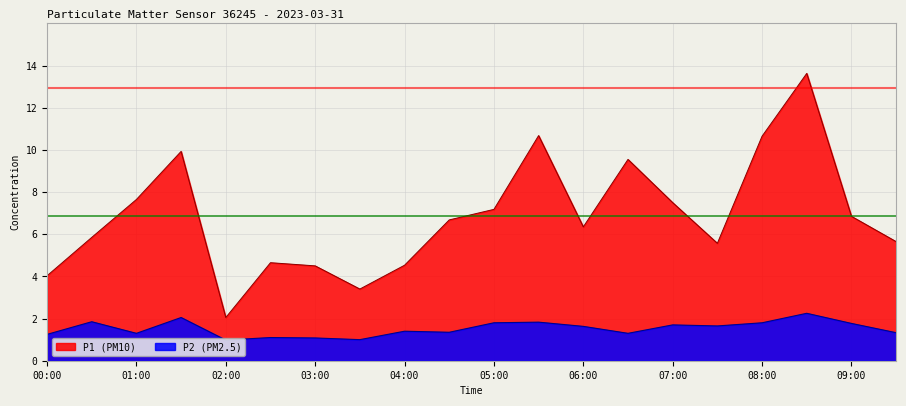

What is the label of the 14th point from the right?

03:00